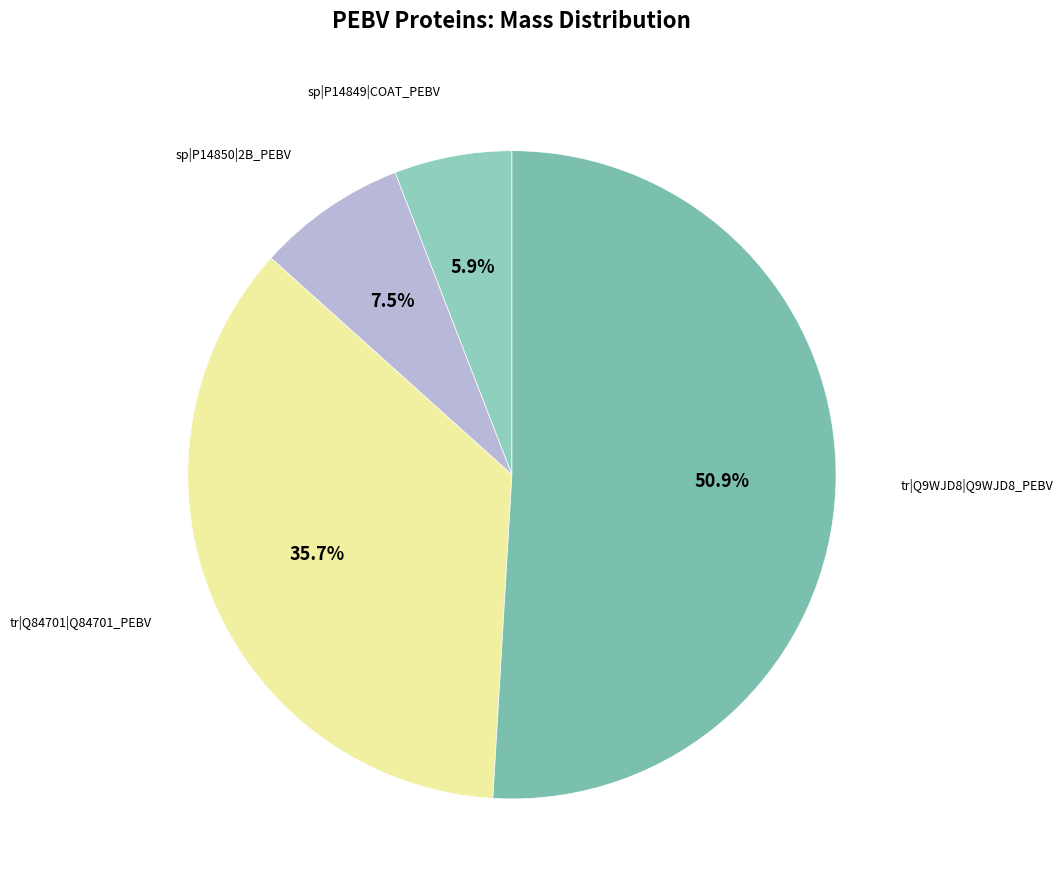

How many slices are in this pie chart?

4